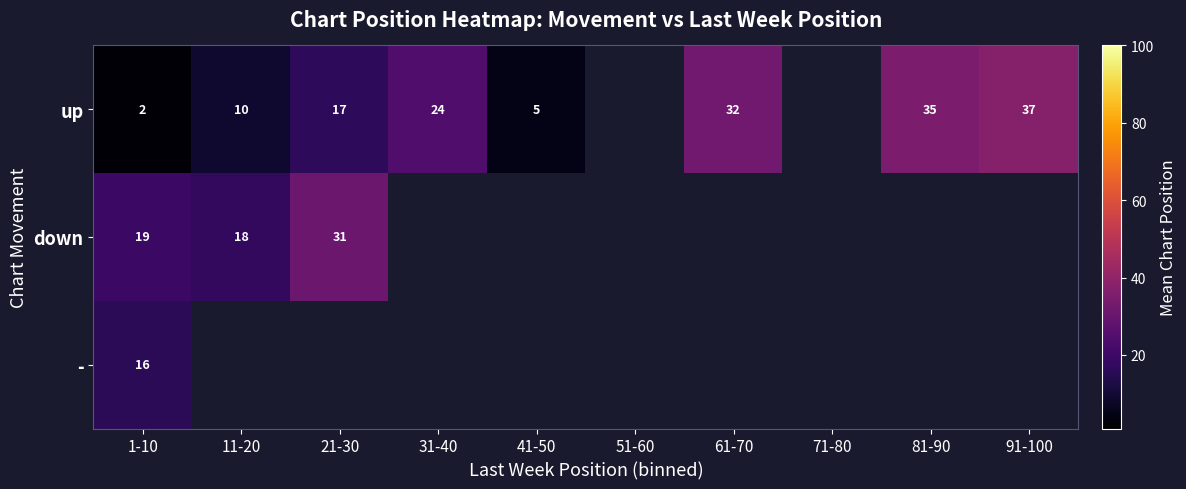

At which category is the sum across all series the highest?

1-10